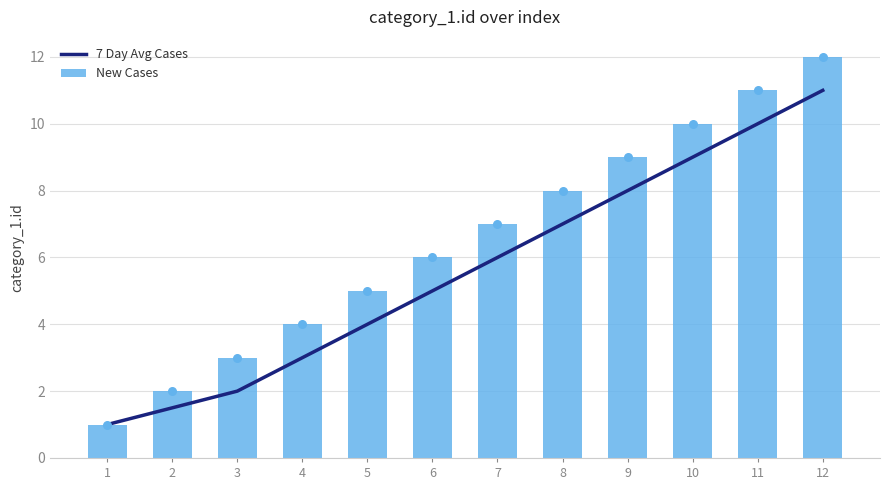

Which series reaches the minimum Y coordinate?

7 Day Avg Cases